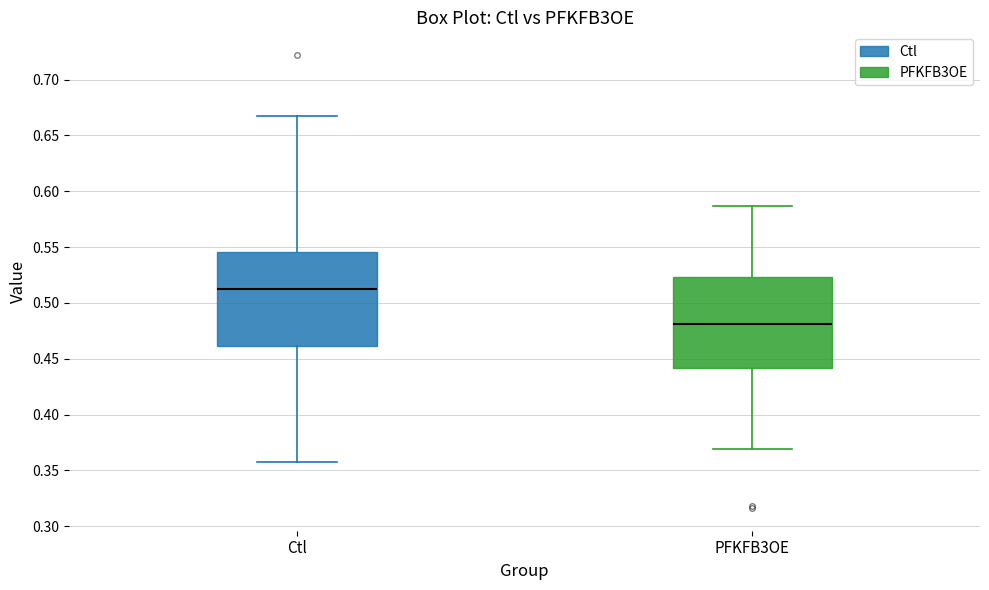

Which box's median line is the lowest?

PFKFB3OE